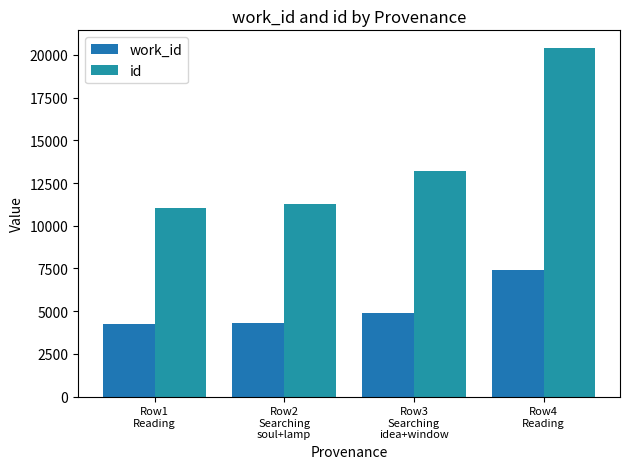

What is the total value across all series at Row2
Searching
soul+lamp?

15575